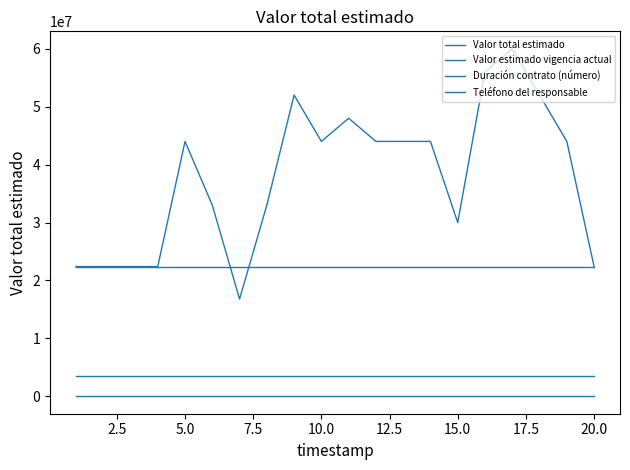

True or false: Teléfono del responsable has more than 1 points higher than both neighbors.

False